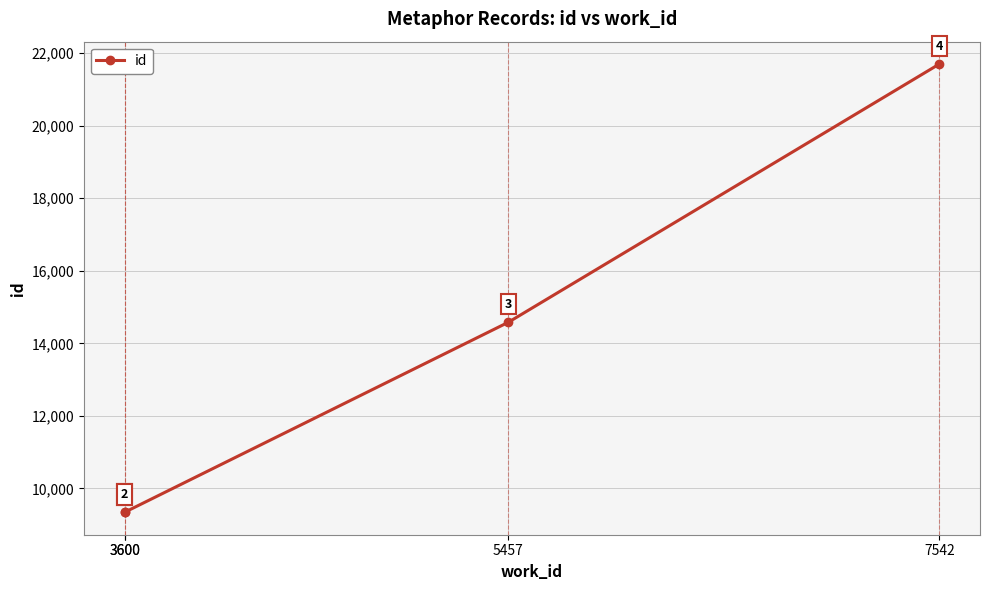

What is the minimum value shown in the chart?

9338